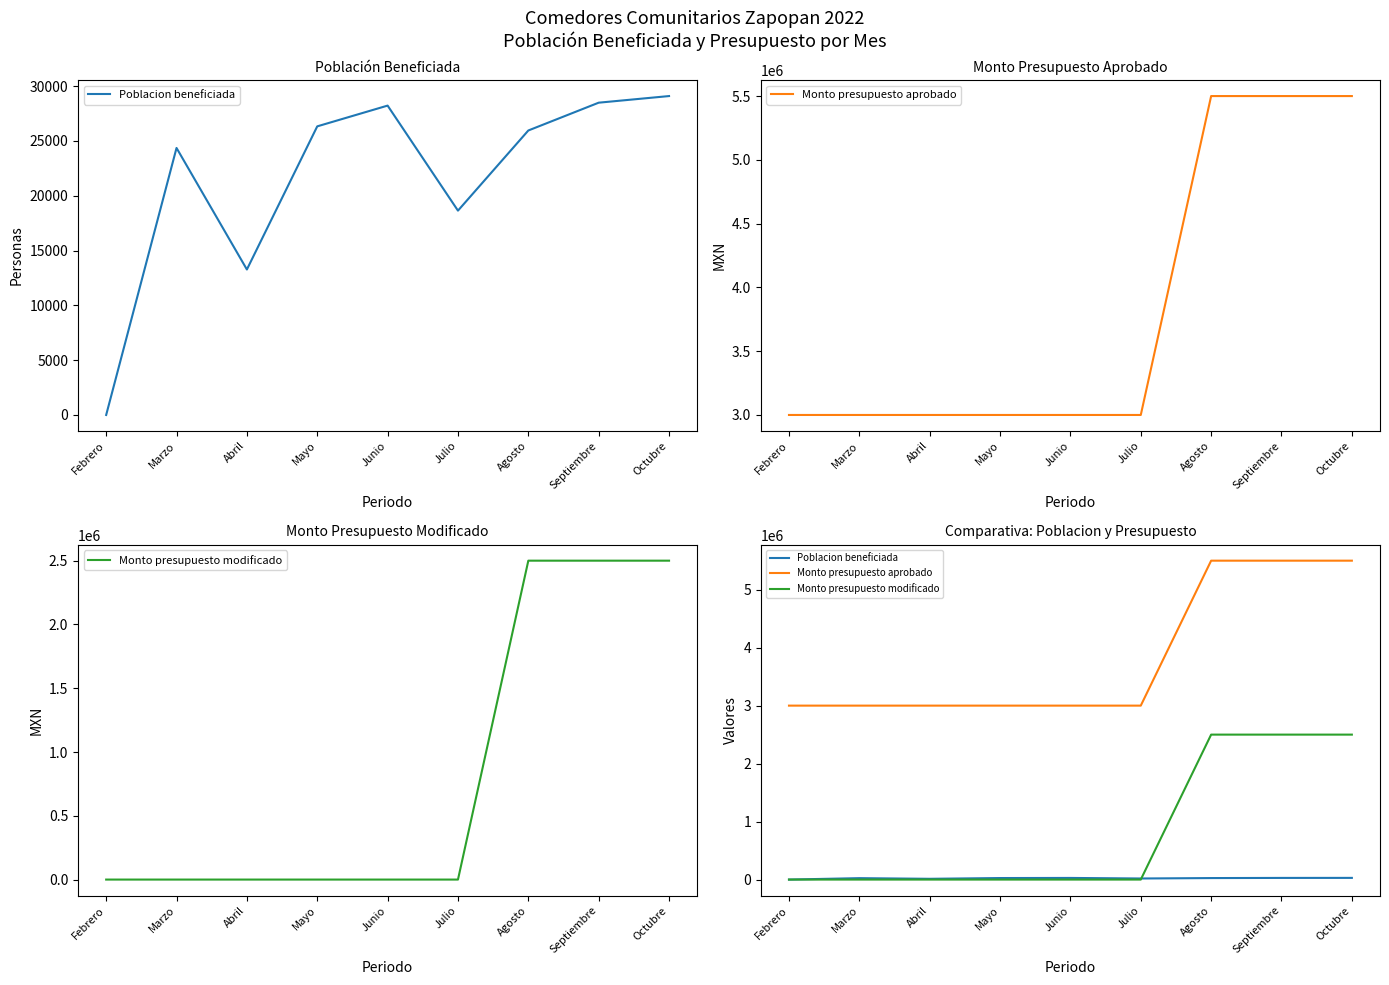

Is the value of Monto presupuesto modificado at Octubre greater than the value of Poblacion beneficiada at Abril?

Yes